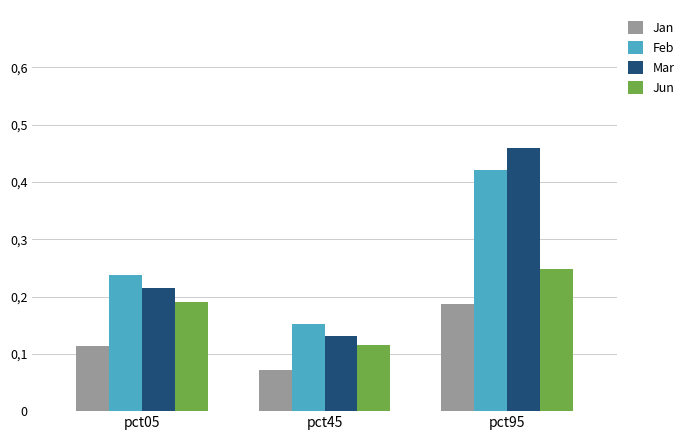

Are the bars grouped side by side (vs. stacked)?

Yes